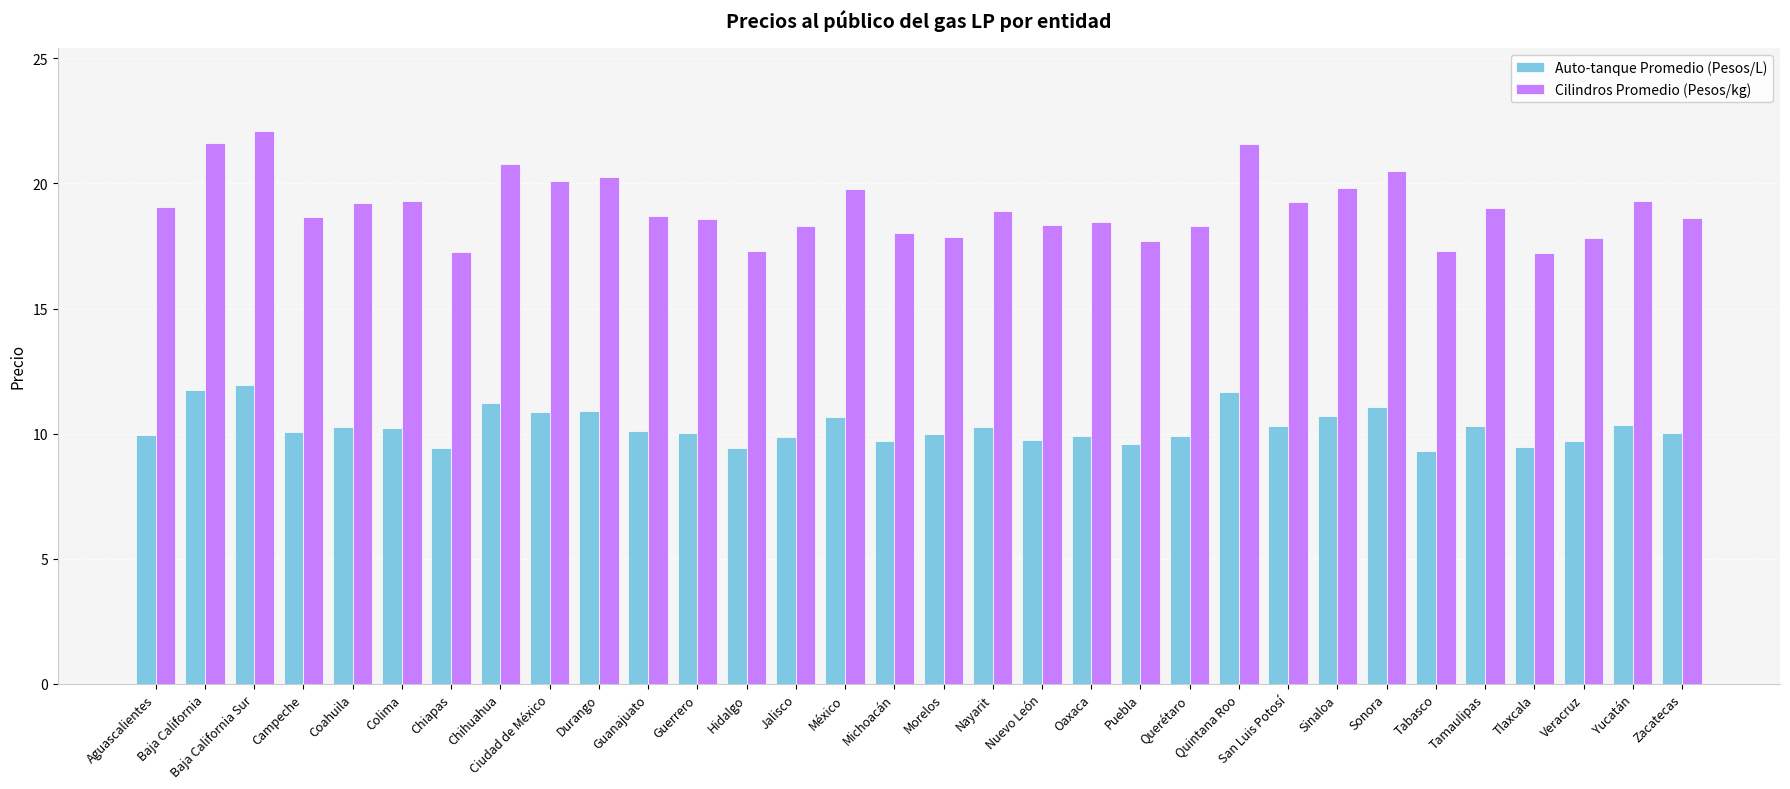

Rank the series by their maximum value, from highest to lowest.

Cilindros Promedio (Pesos/kg), Auto-tanque Promedio (Pesos/L)